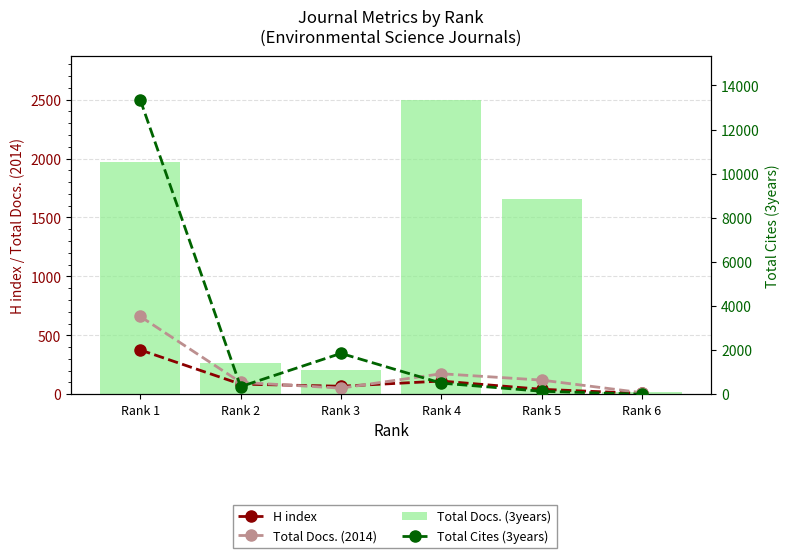

Reading left to right, extract all data points from this chart.

H index: Rank 1=376	Rank 2=86	Rank 3=68	Rank 4=112	Rank 5=42	Rank 6=7
Total Docs. (2014): Rank 1=660	Rank 2=101	Rank 3=52	Rank 4=174	Rank 5=120	Rank 6=13
Total Docs. (3years): Rank 1=1974	Rank 2=267	Rank 3=206	Rank 4=2498	Rank 5=1658	Rank 6=19
Total Cites (3years): Rank 1=13344	Rank 2=345	Rank 3=1853	Rank 4=505	Rank 5=135	Rank 6=1